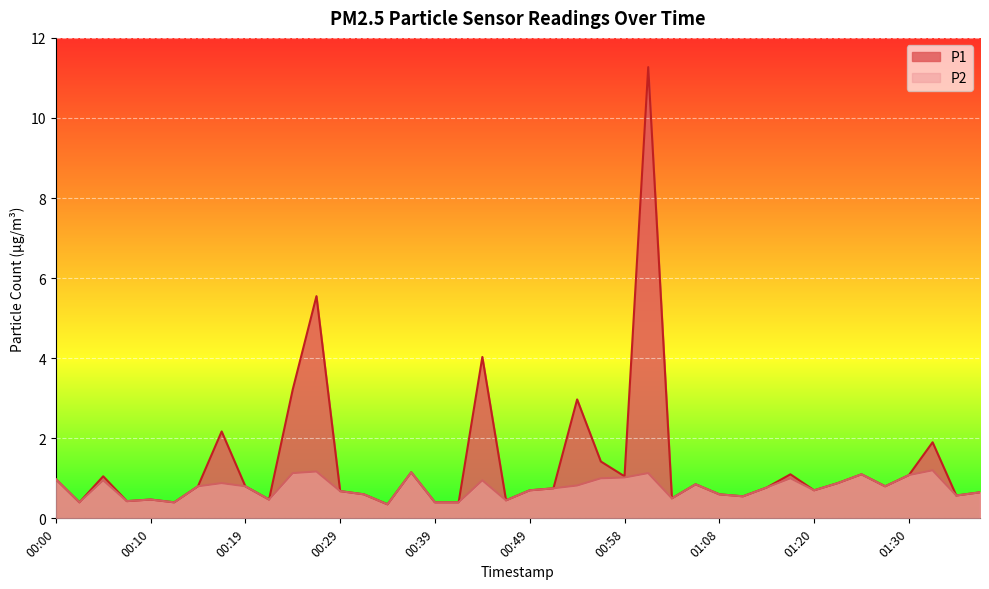

What value does the P2 series have at 00:24?

1.1